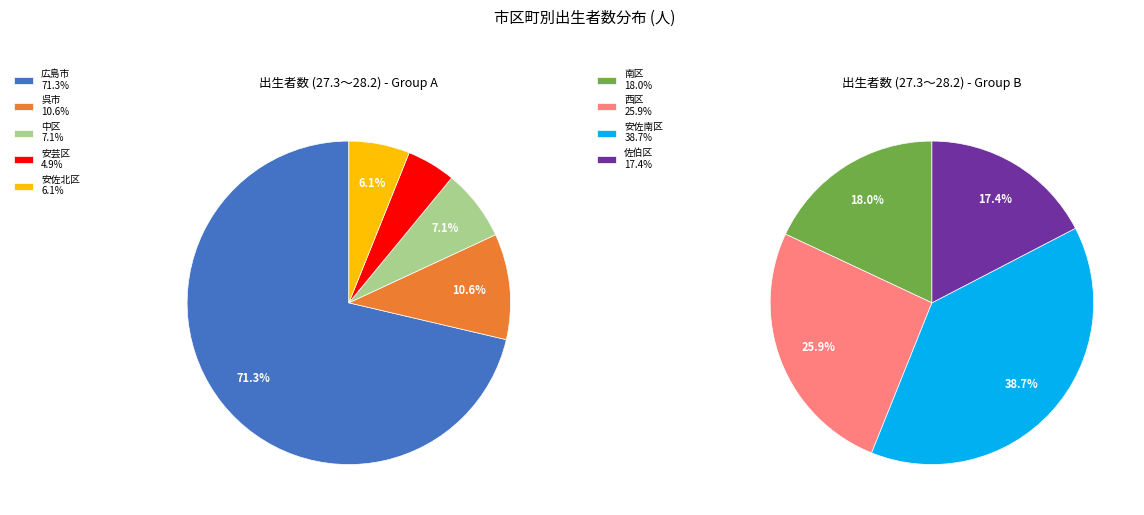

Count the number of slices in the pie.

9